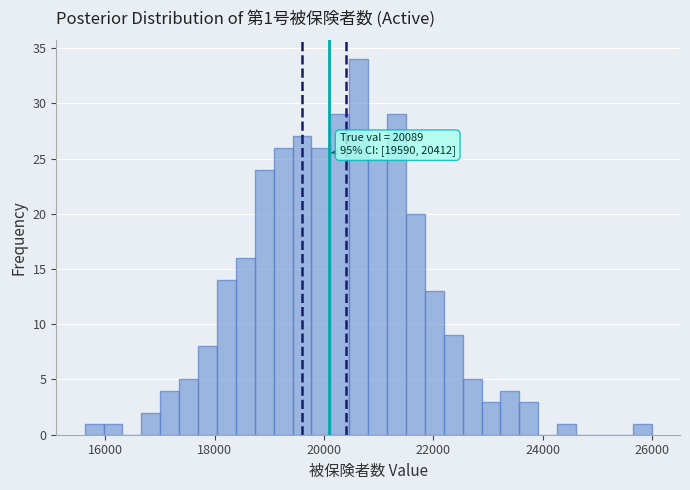

Around what value on the x-axis is the tallest bar? Give the approximate position of its centre, as read against the axis.

20600